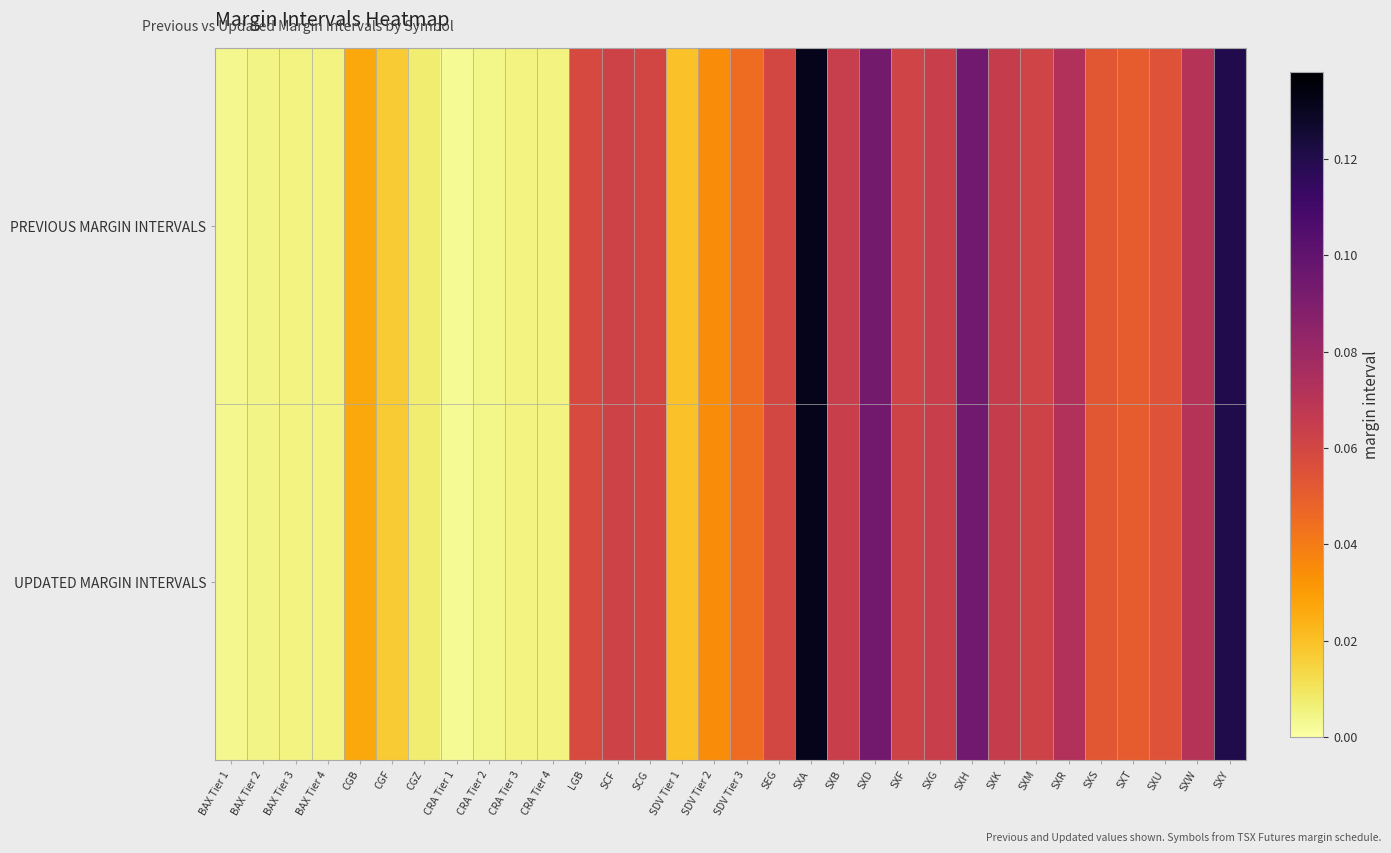

How many series are shown in this chart?

2